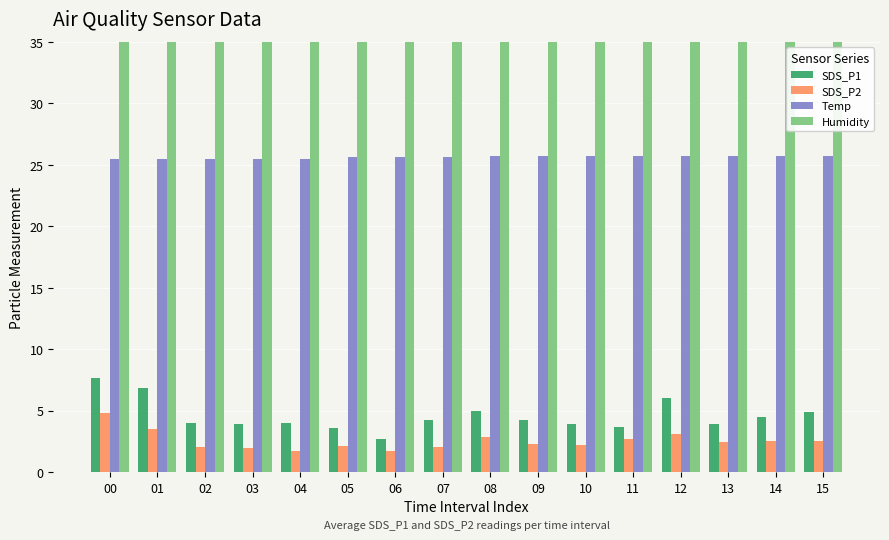

At 09, list the series in order from largest to smallest.

Humidity, Temp, SDS_P1, SDS_P2